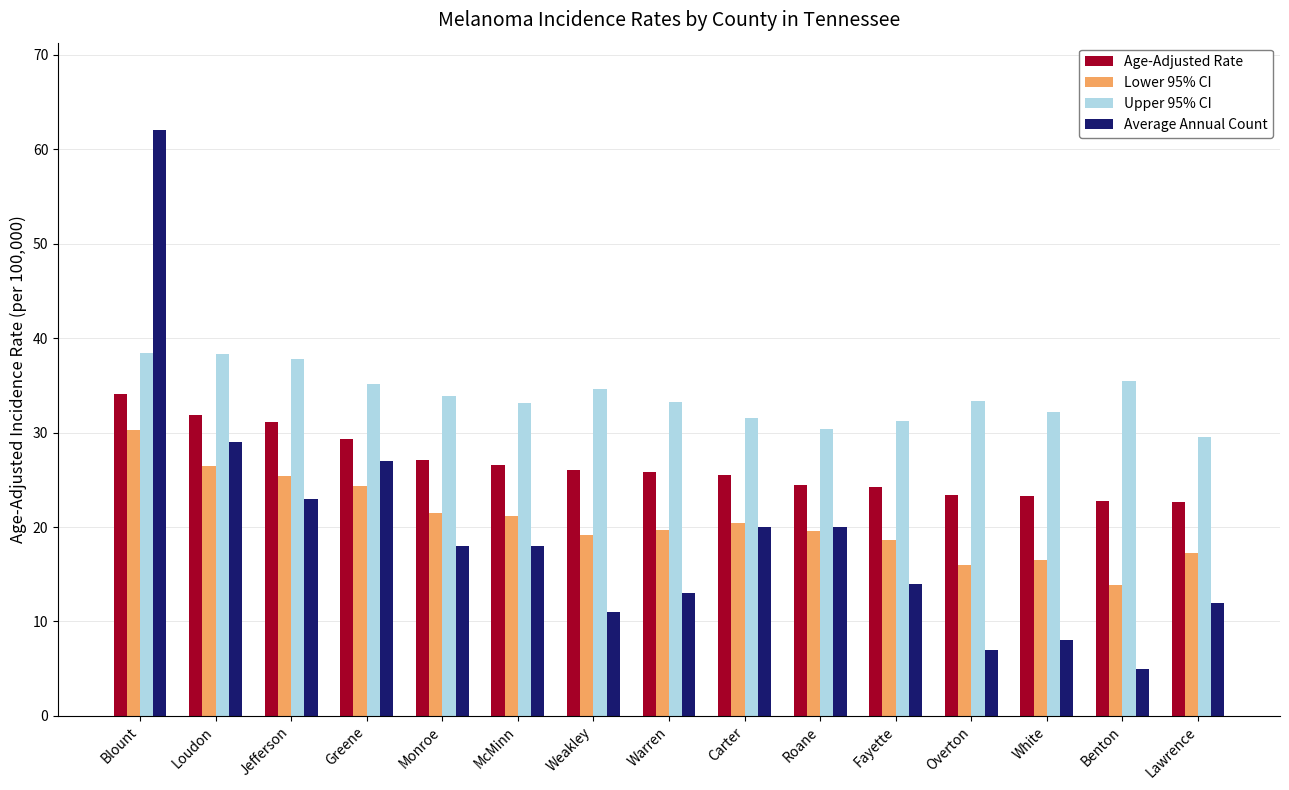

How many groups of bars are there?

15